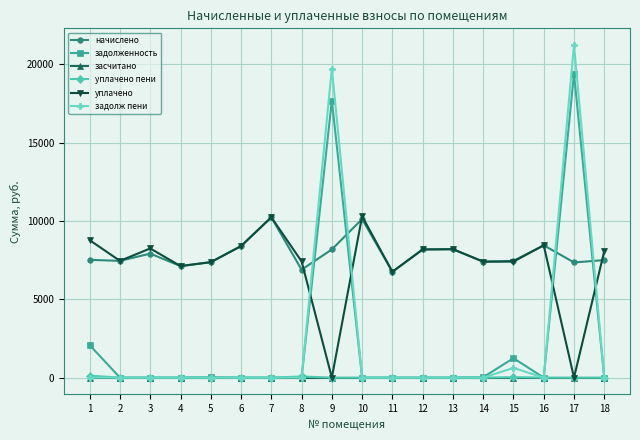

What are all the series names shown in the legend?

начислено, задолженность, засчитано, уплачено пени, уплачено, задолж пени